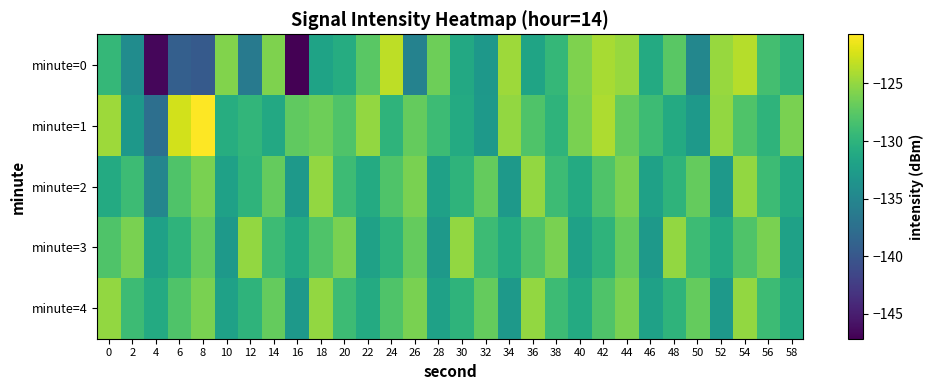

Which category has the lowest value across all series?

16